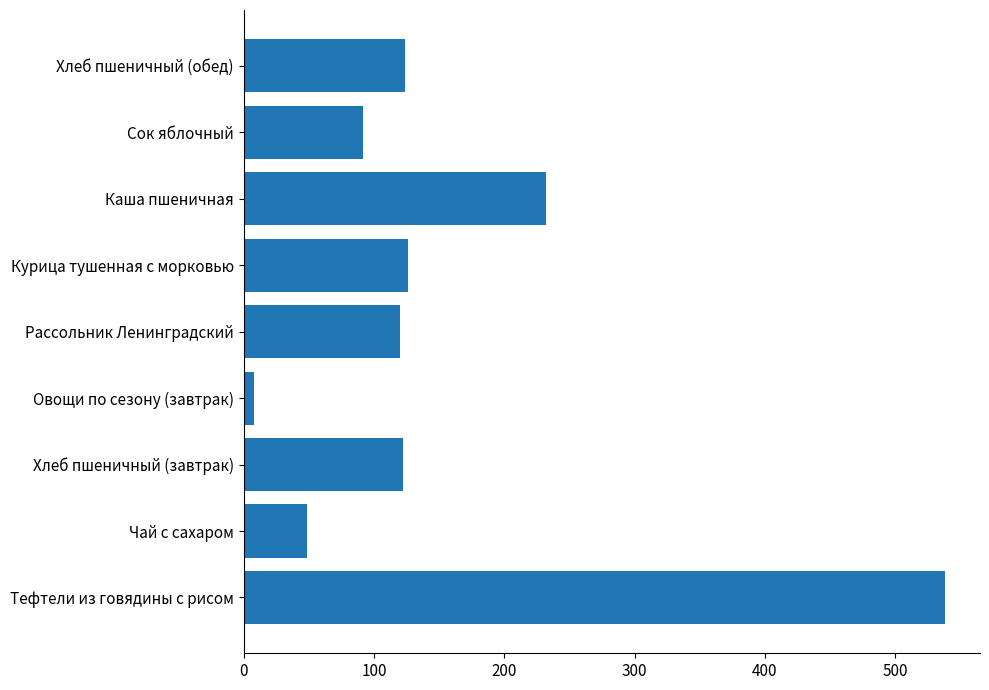

Count the number of data series in this chart.

1